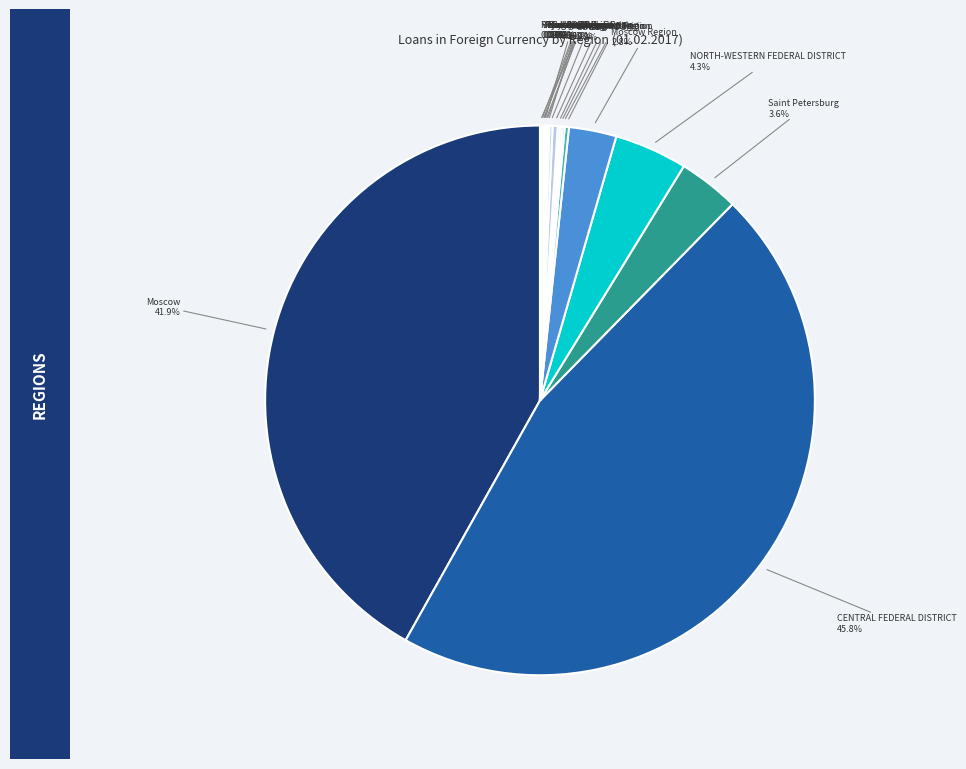

Combined, do Moscow and Moscow Region account for over 50%?

No